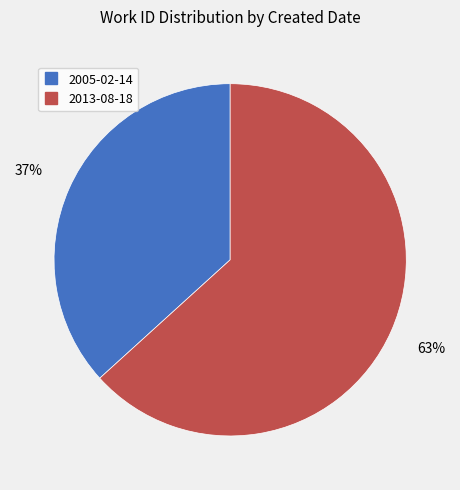

Is 2005-02-14 the majority of the pie?

No